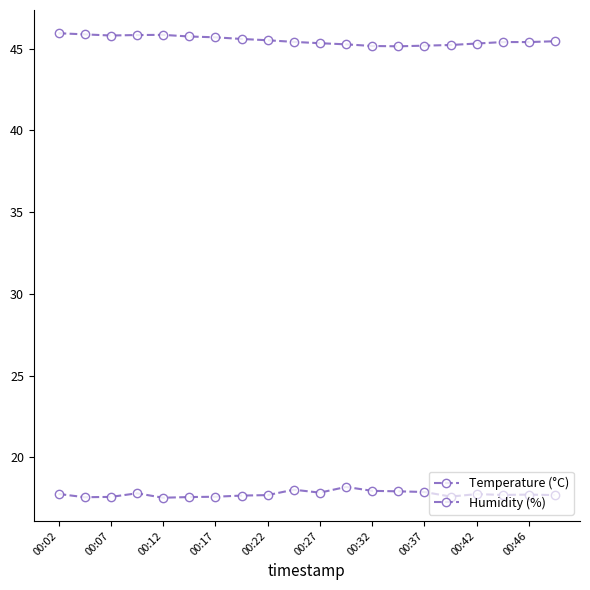

At which category is the sum across all series the highest?

00:02